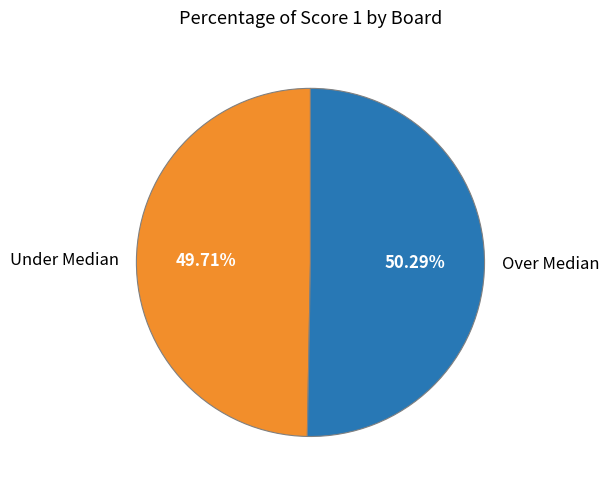

Do Over Median and Under Median together represent more than half of the pie?

Yes